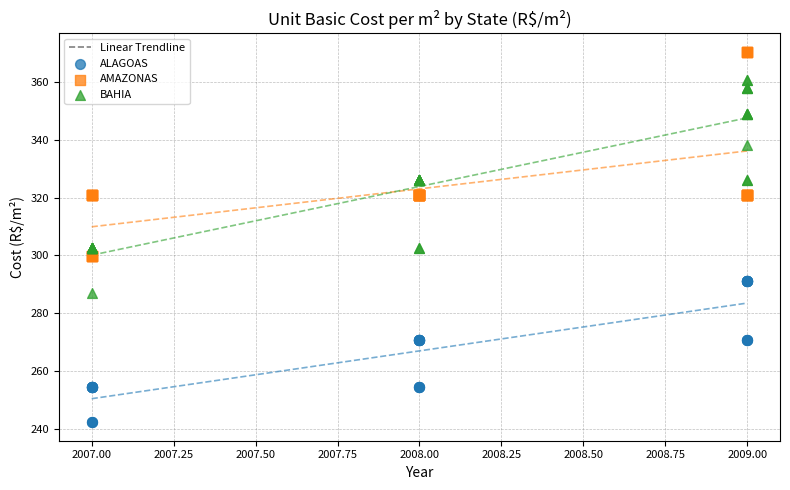

Which series has the widest spread of Y values?

BAHIA